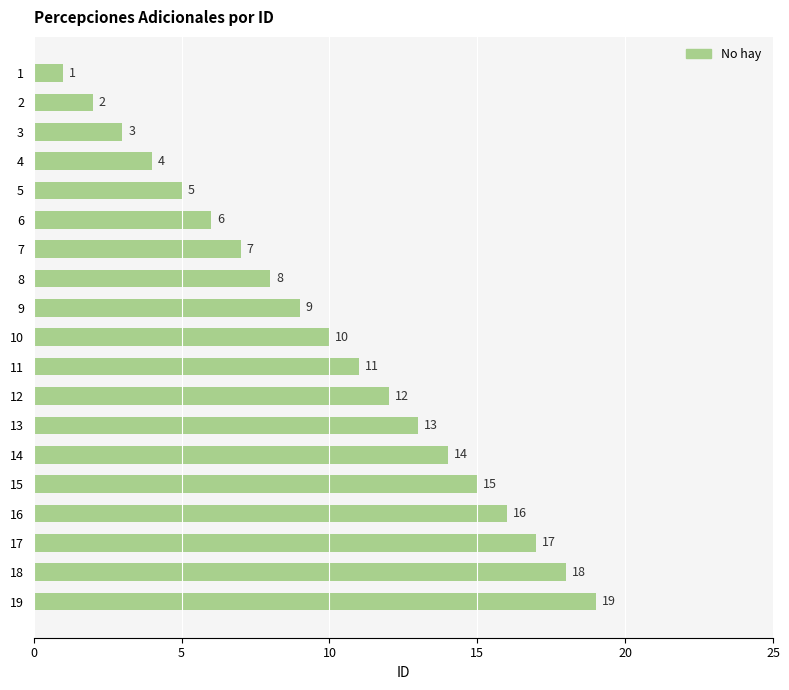

What is the change in value from 6 to 14?

+8